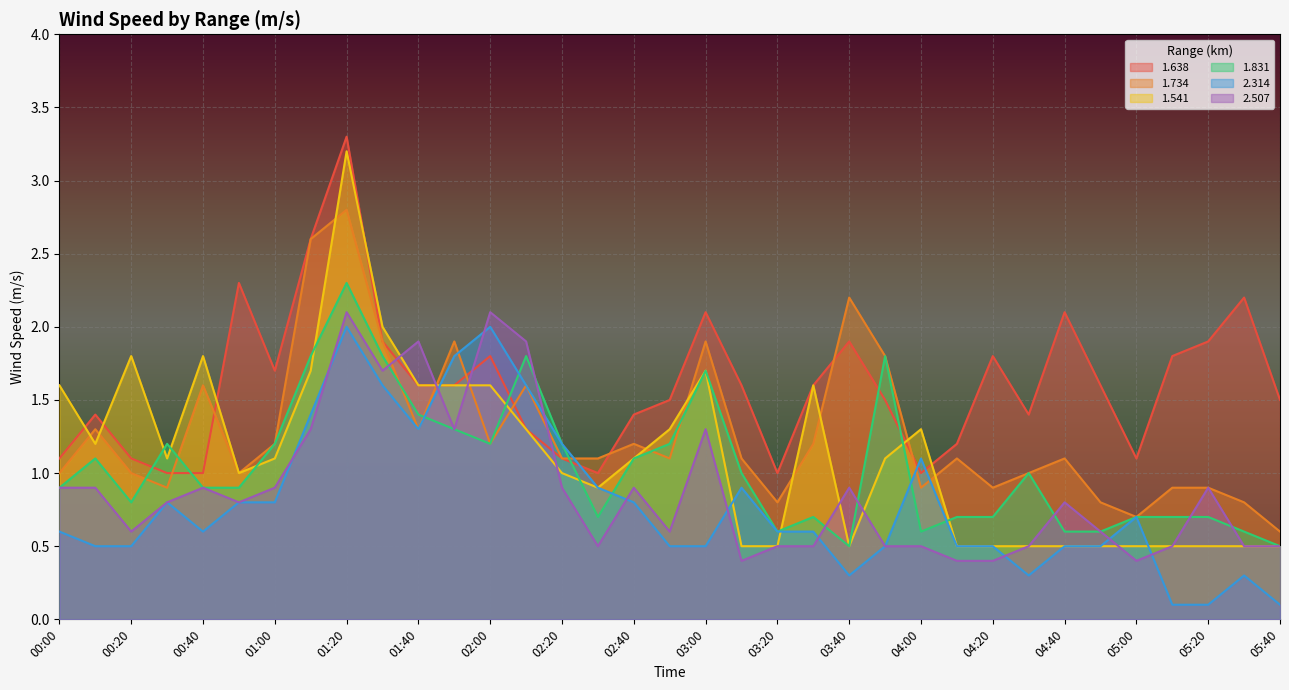

What is the minimum value shown in the chart?

0.1